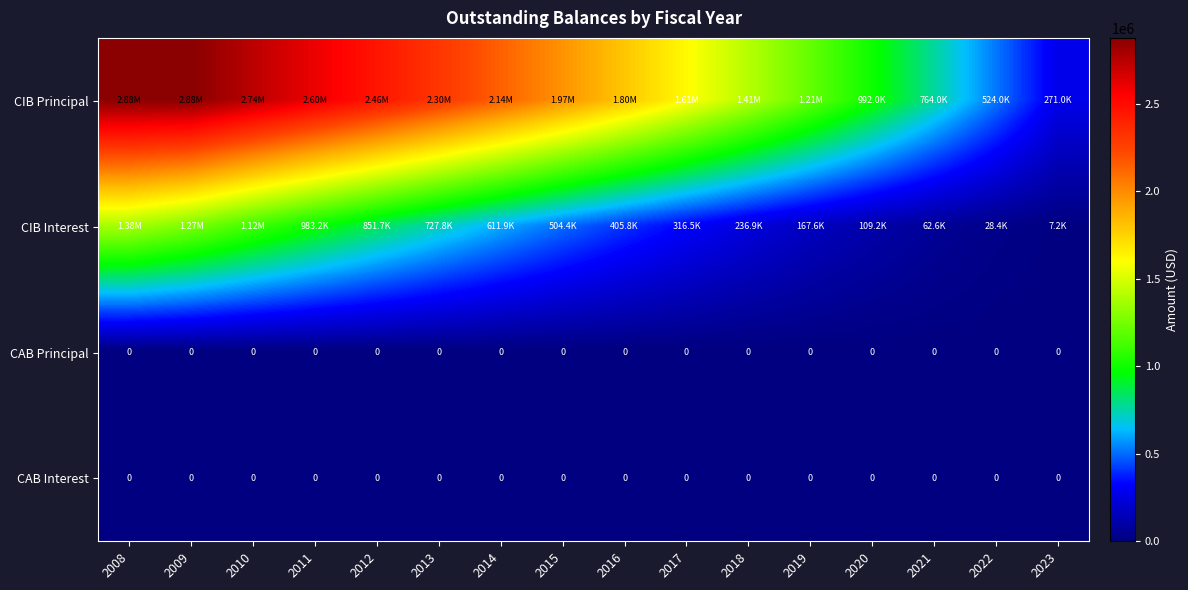

What is the difference between the highest and lowest values at 2015?

1973000.0